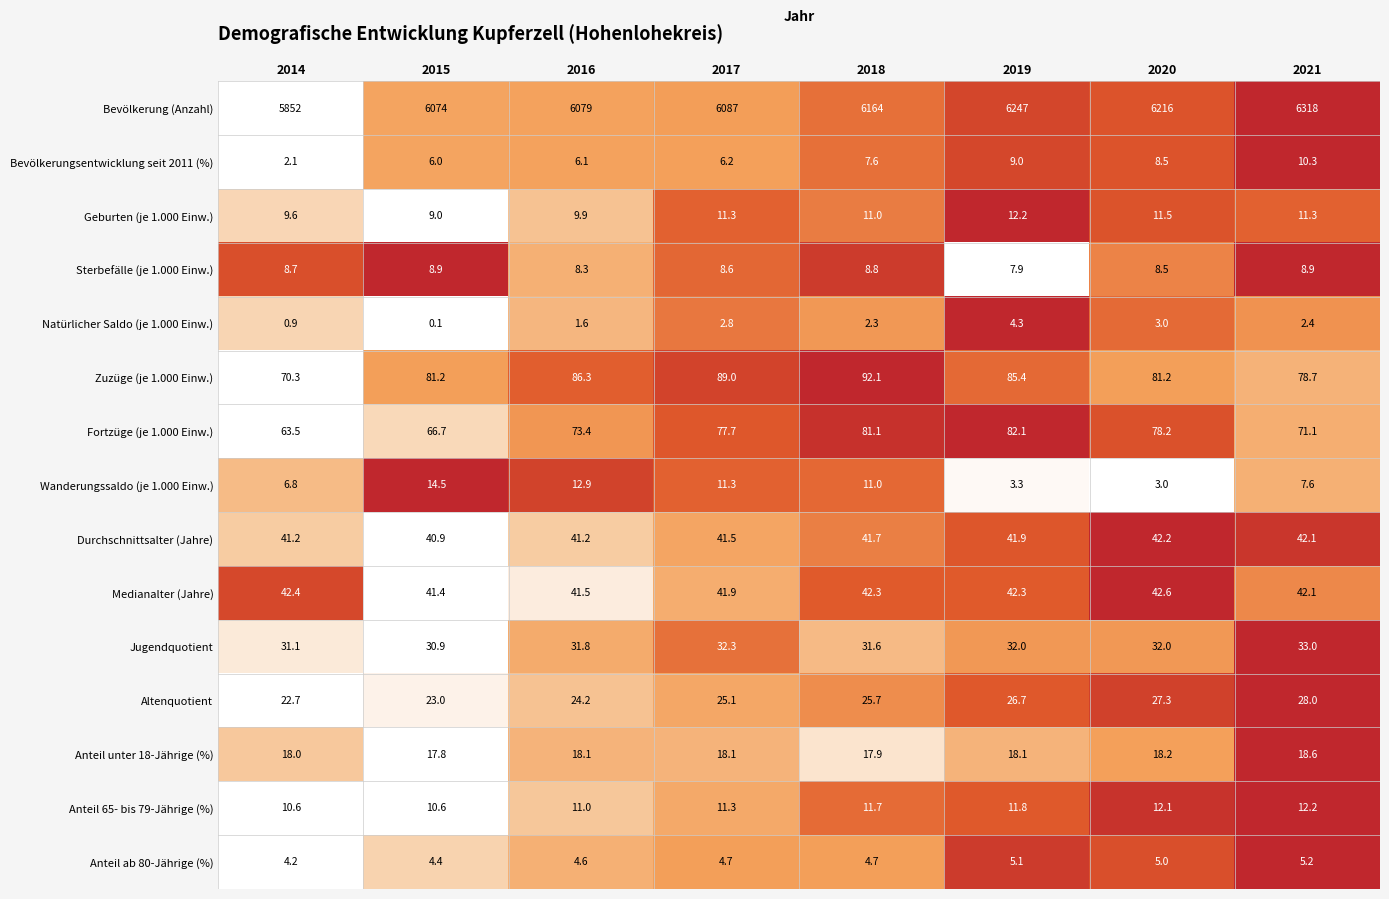

How many values in the Wanderungssaldo (je 1.000 Einw.) series are below 11?

4